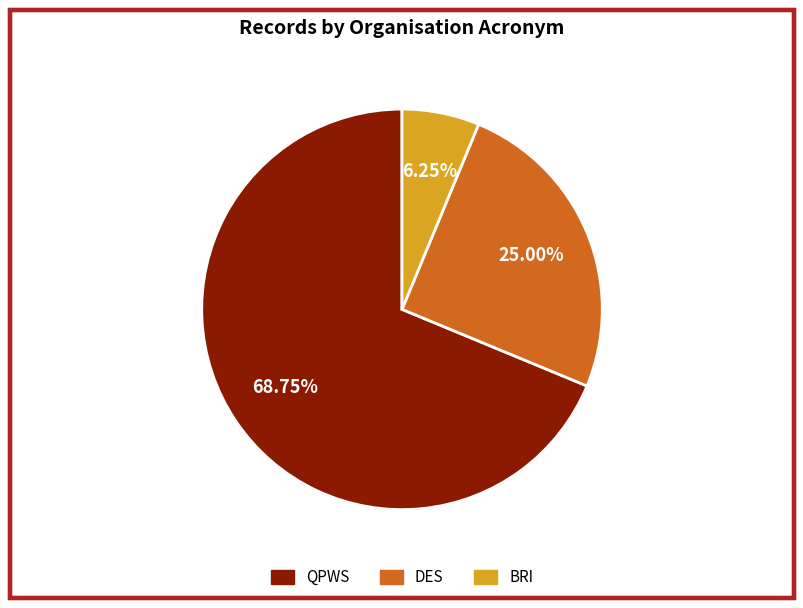

Approximately how many times larger is the value at DES compared to BRI?

4.0